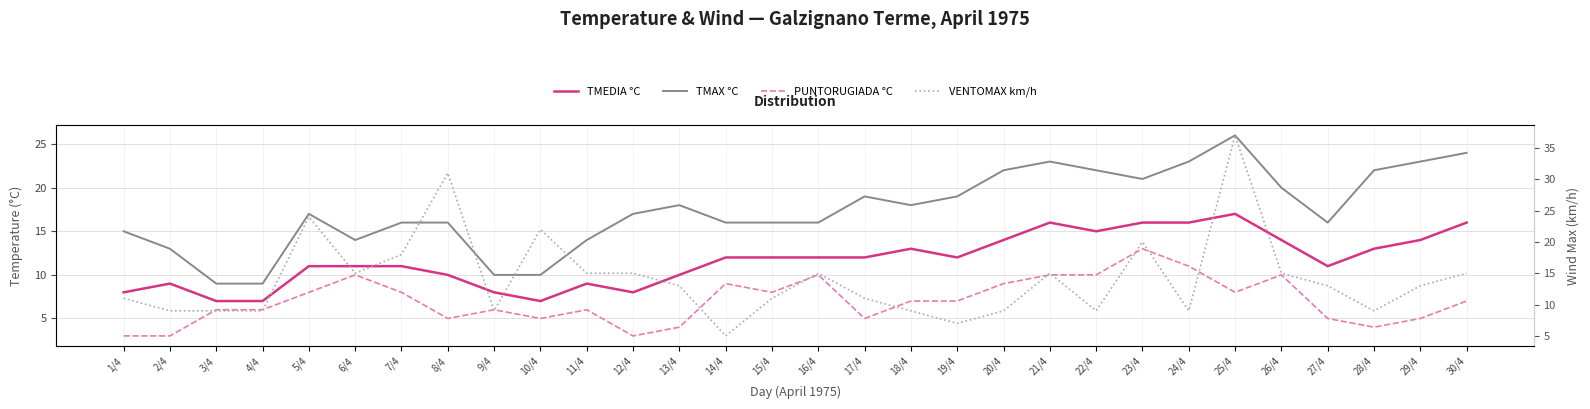

Where is the first local maximum for TMAX °C?

5/4